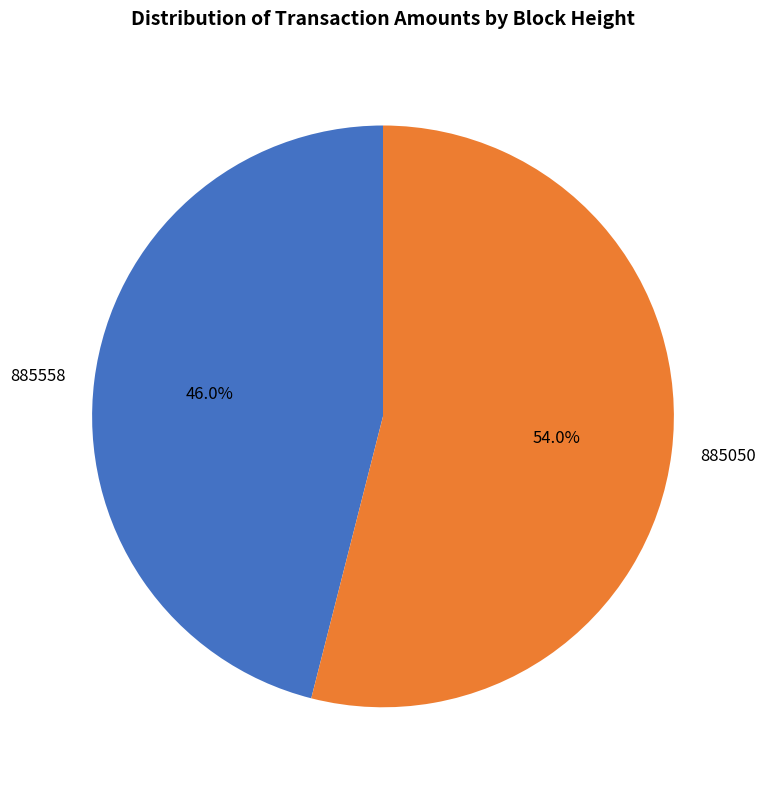

Which category has the smallest portion of the pie?

885558